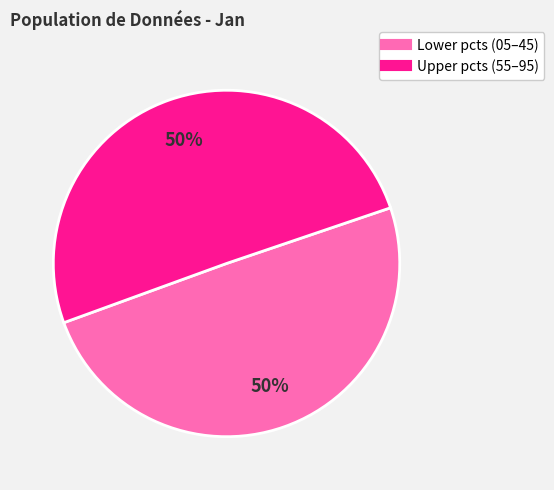

To the nearest percent, what is the average slice percentage?

50%